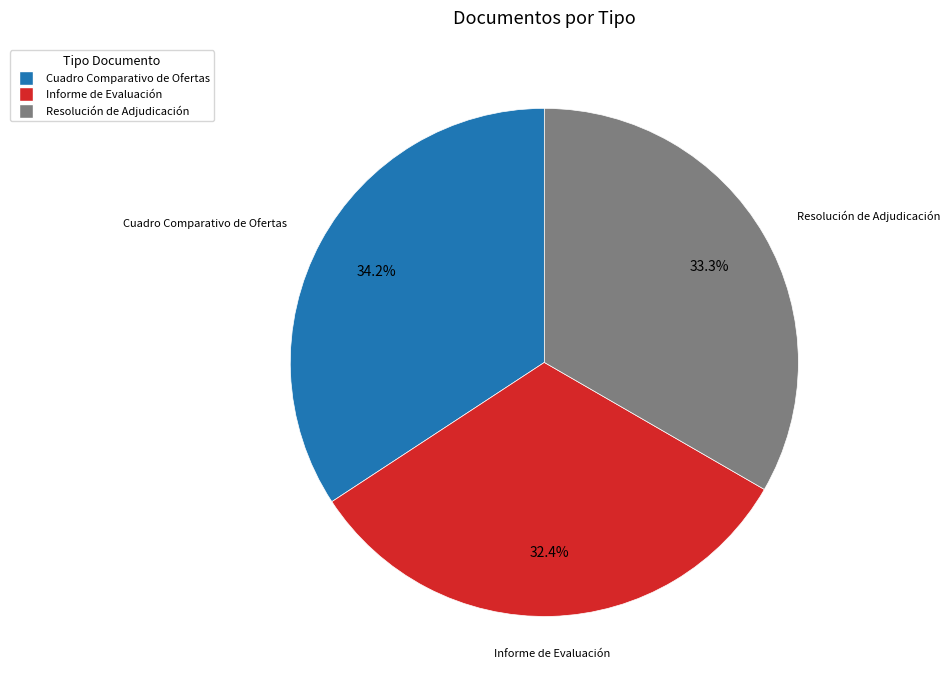

To the nearest percent, what is the combined percentage of Informe de Evaluación and Resolución de Adjudicación?

66%